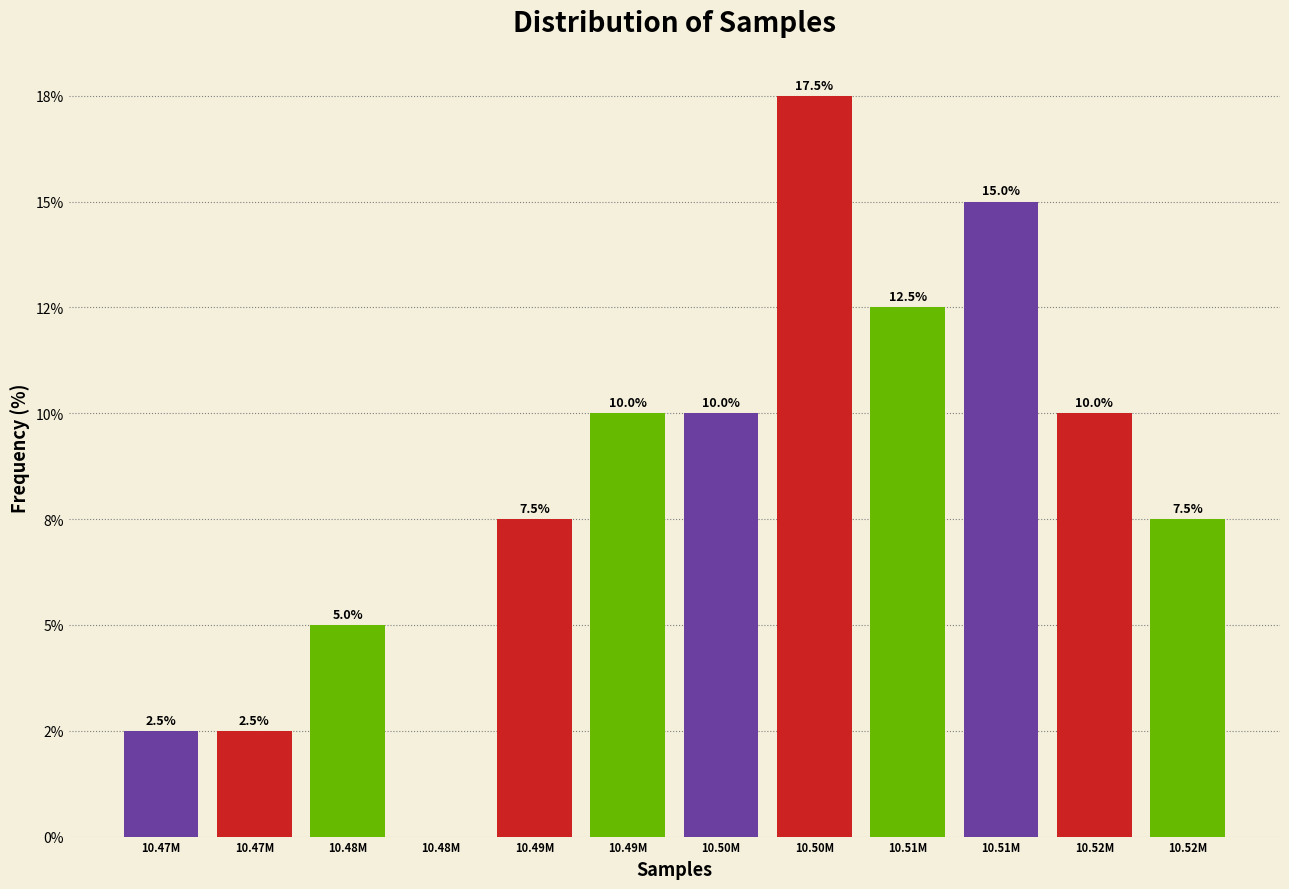

Are the bars horizontal?

No